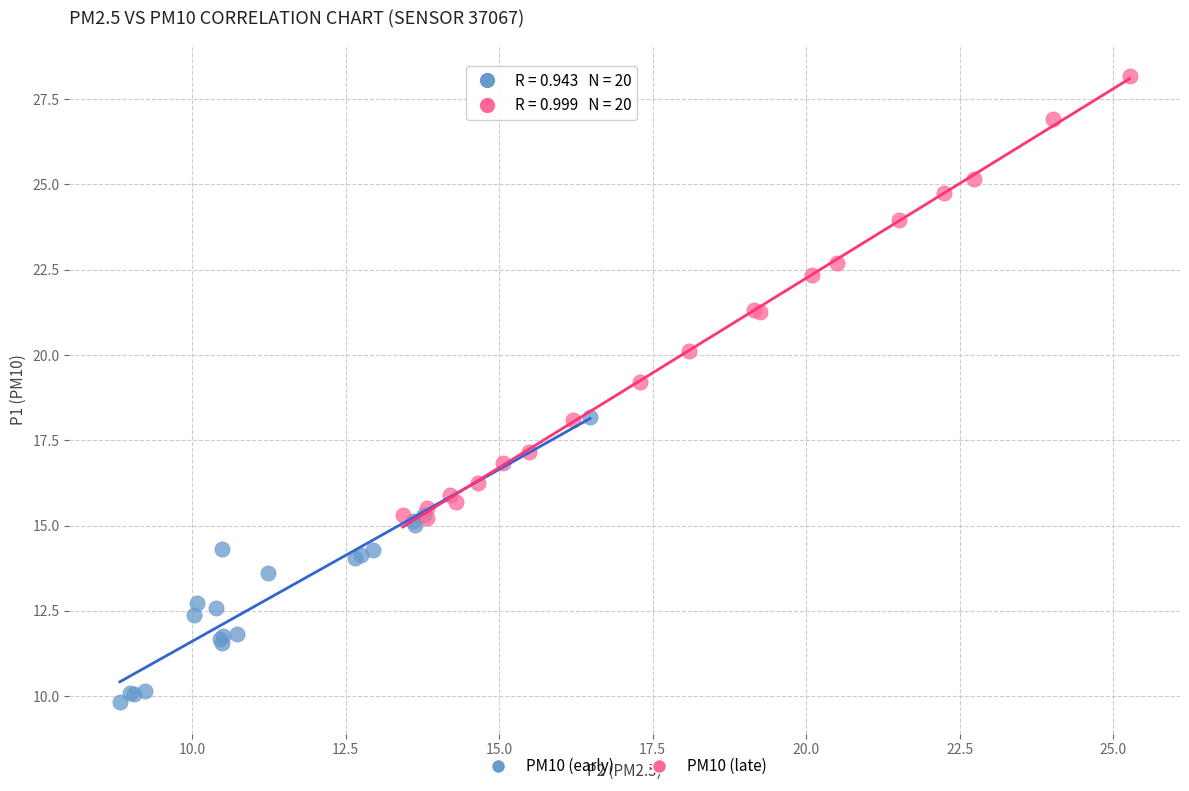

Which series reaches the maximum Y coordinate?

PM10 (late)